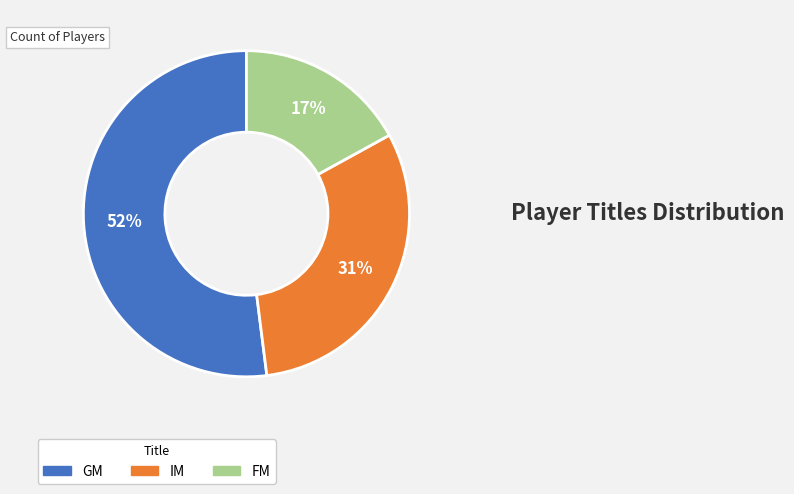

Rank the categories by value from lowest to highest.

FM, IM, GM